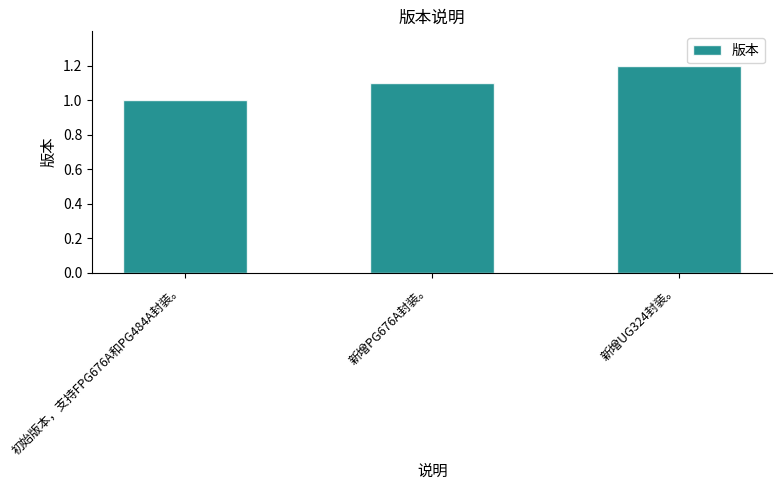

Count the number of categories in the chart.

3